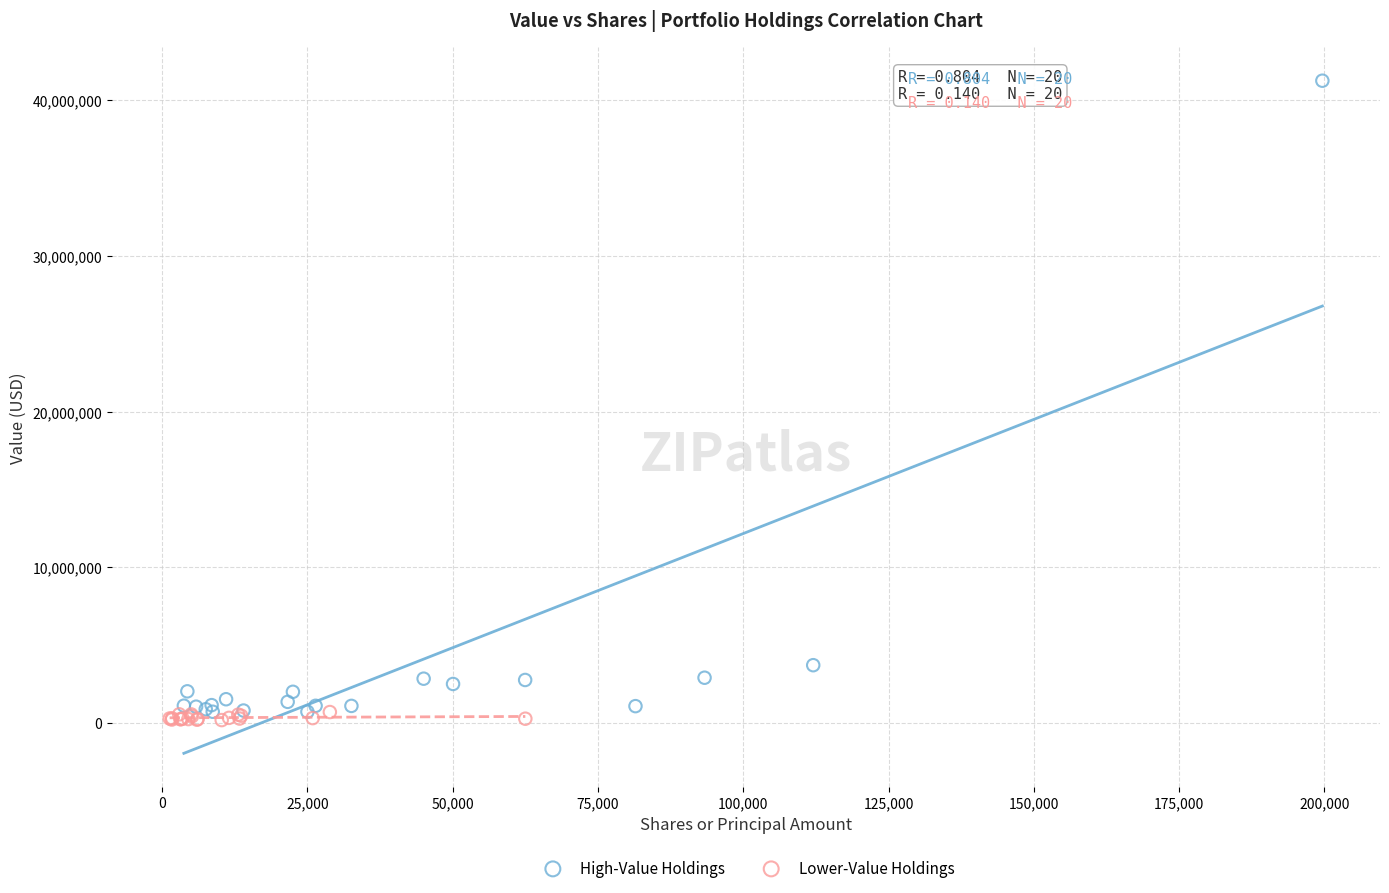

Which series contains the highest Y value?

High-Value Holdings